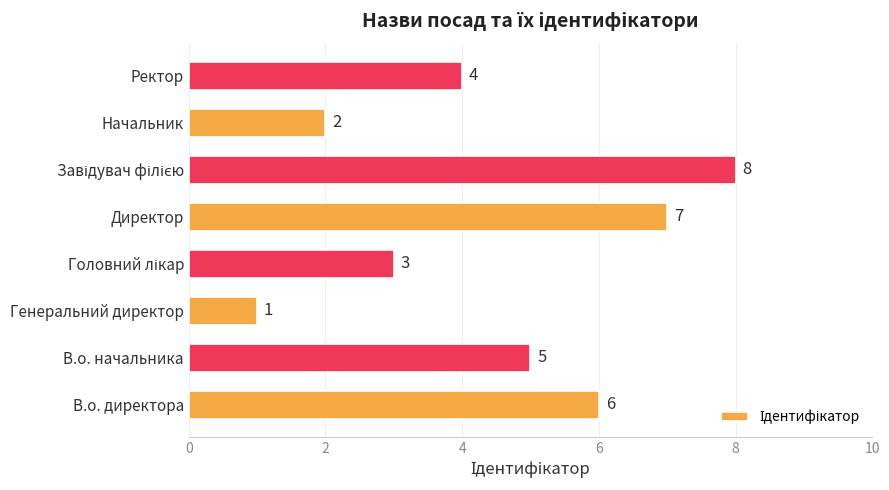

What is the change in value from Начальник to Ректор?

+2